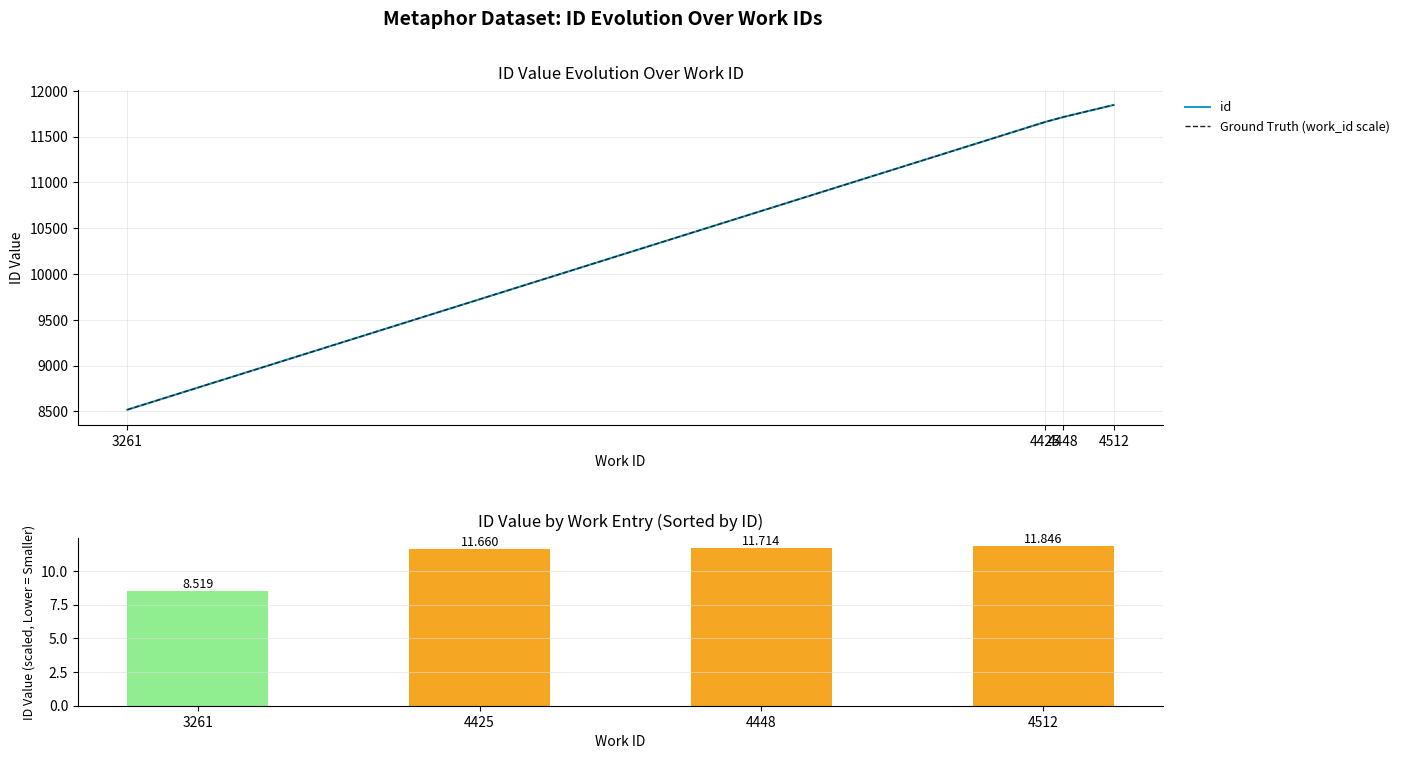

What is the sum of the Ground Truth (work_id scale) values at 4425 and 3261?

20179.0